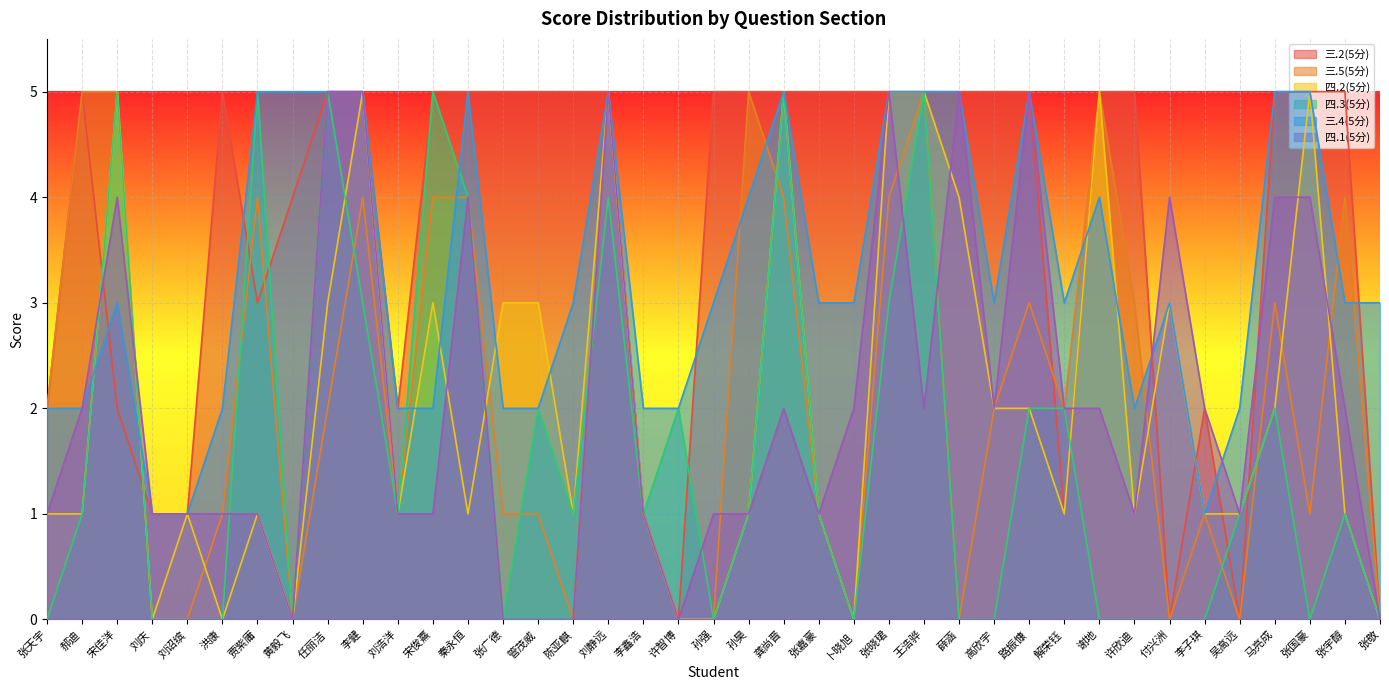

What is the value of the 四.1(5分) point at the 18th from the left?

1